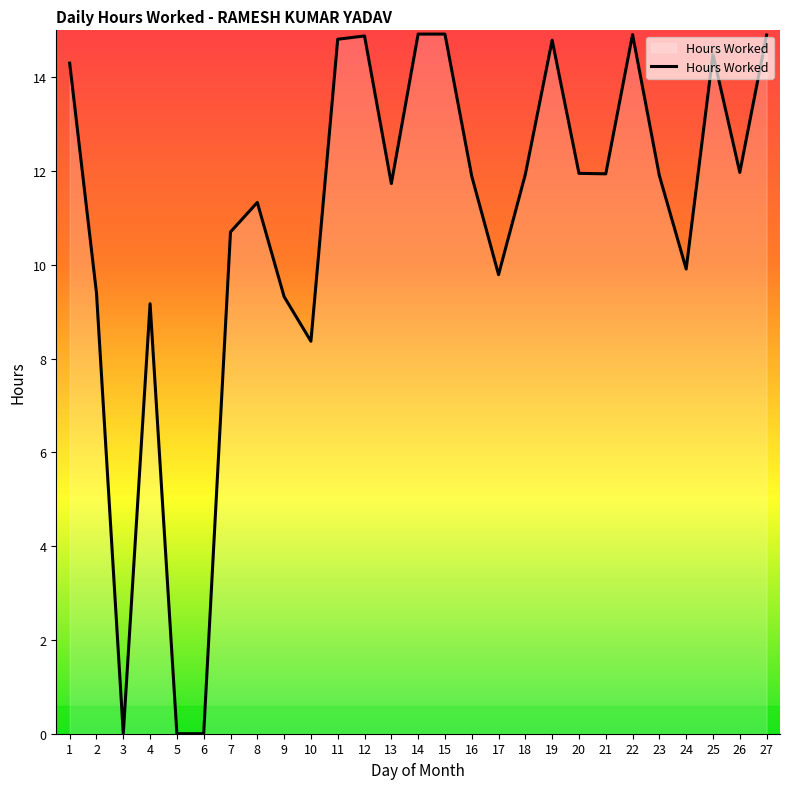

The chart shows a value of 5.6 at 21. True or false?

False